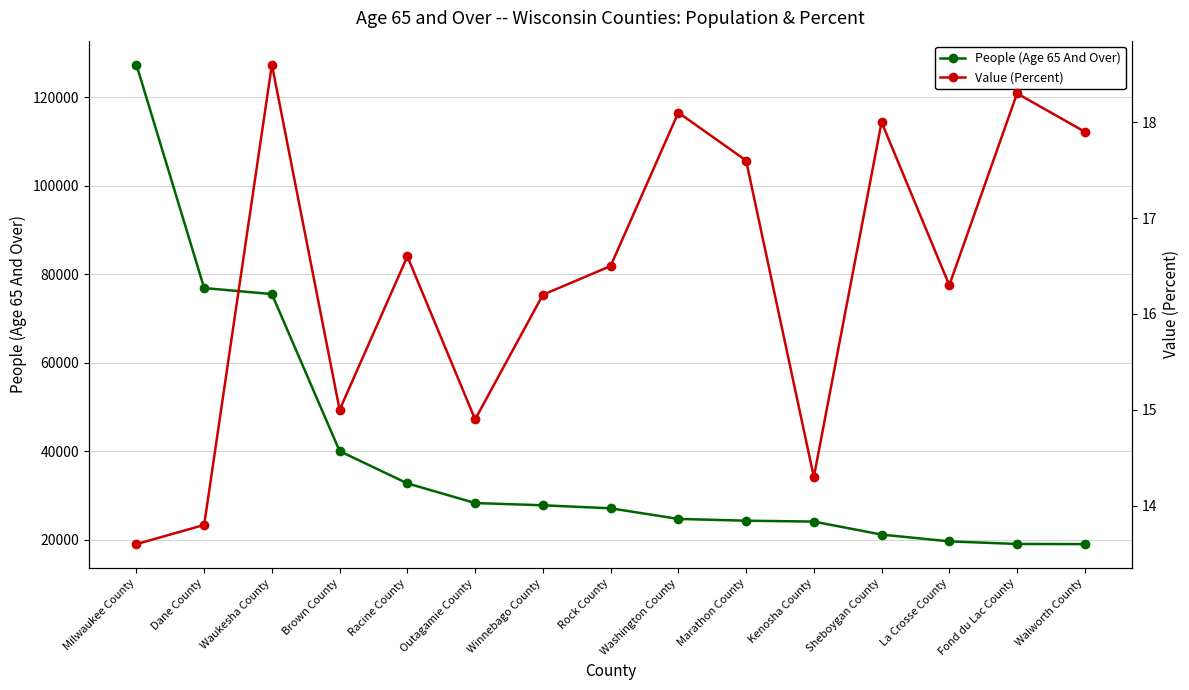

Is the value of People (Age 65 And Over) at Kenosha County greater than the value of Value (Percent) at Fond du Lac County?

Yes